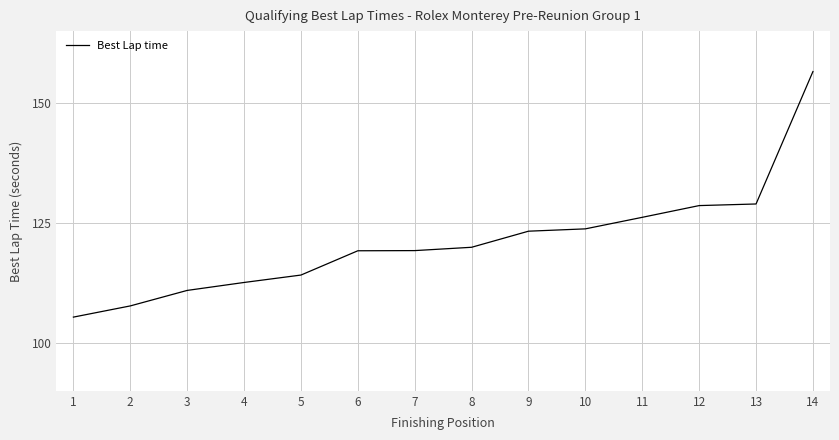

Read the value at 2.

107.7